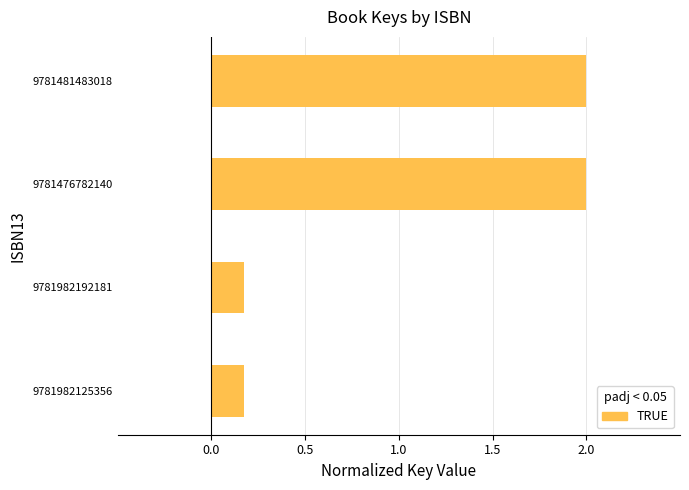

Reading top to bottom, extract all data points from this chart.

2.0	2.0	0.2	0.2